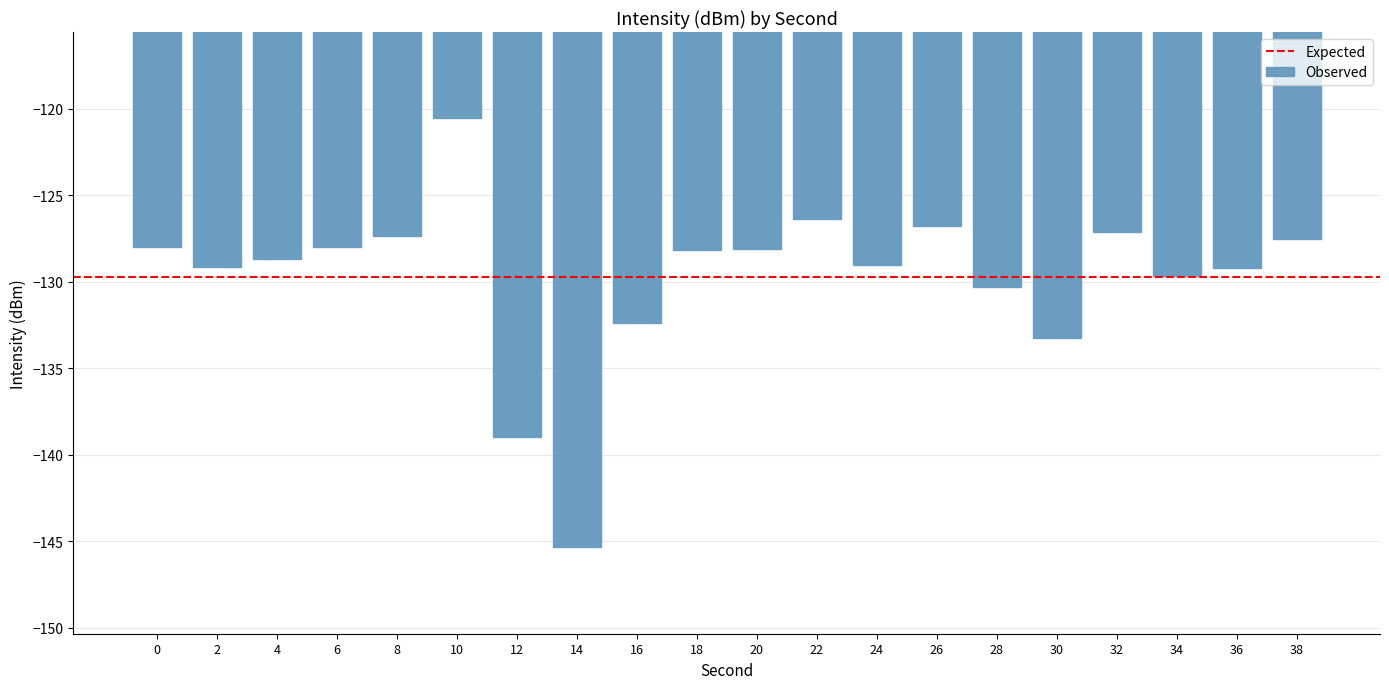

What is the difference between the second highest and second lowest values?

12.6